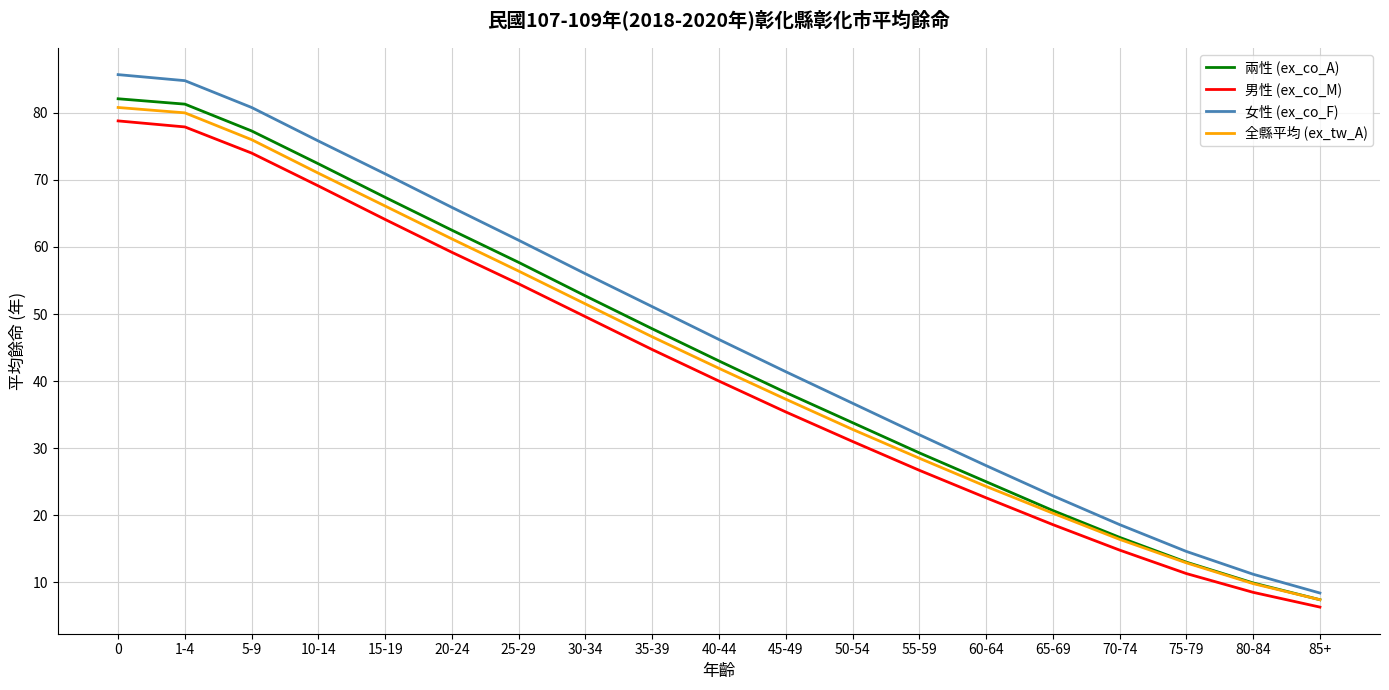

At which label does 男性 (ex_co_M) reach its minimum?

85+